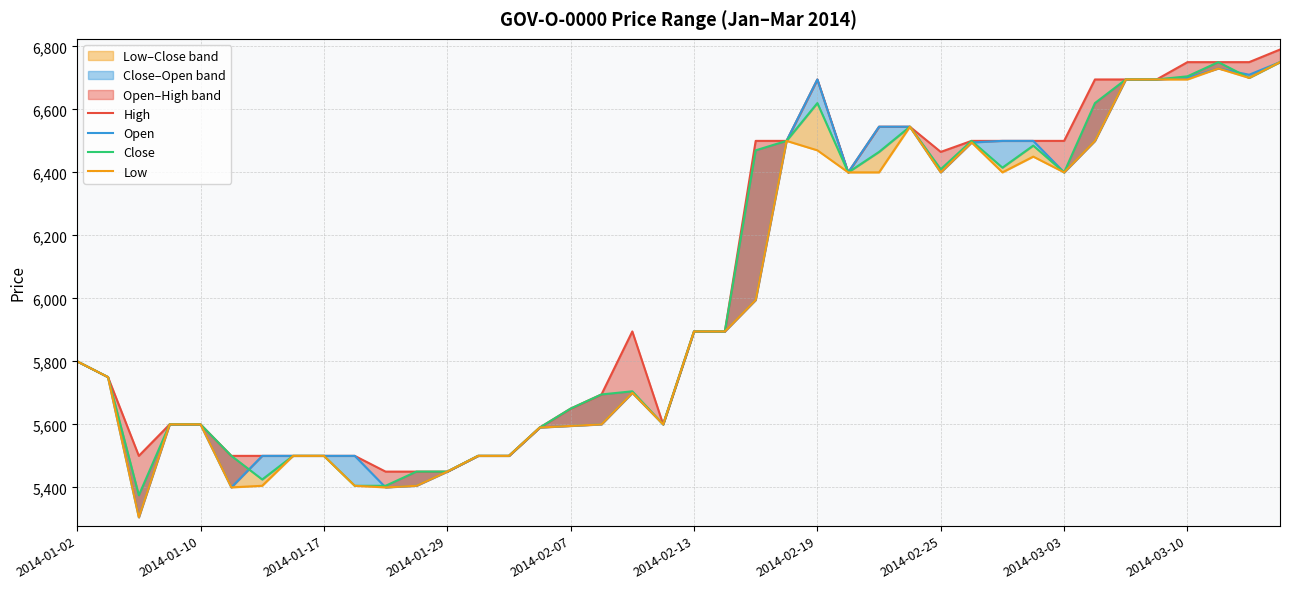

What are all the series names shown in the legend?

High, Open, Close, Low